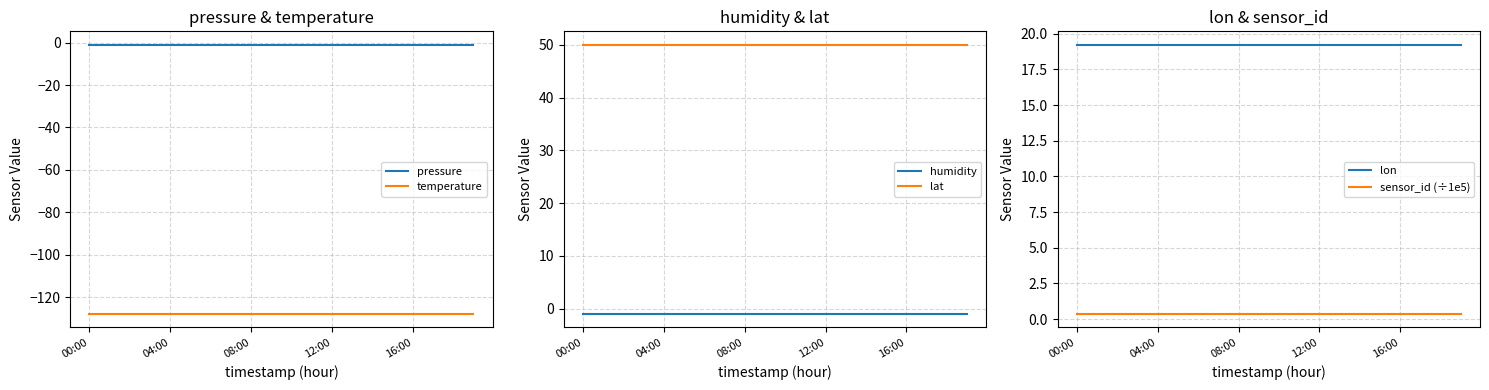

Which label corresponds to the smallest value in the chart?

00:00